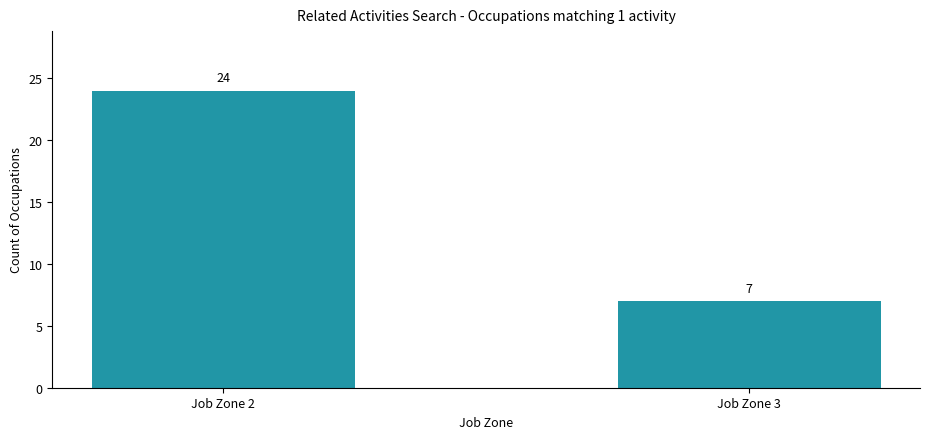

Reading right to left, extract all data points from this chart.

Job Zone 3=7	Job Zone 2=24